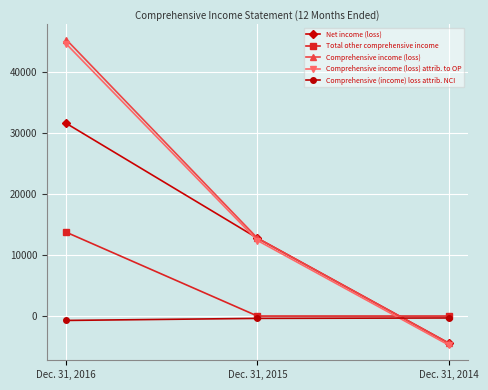

Is the value of Comprehensive income (loss) attrib. to OP at Dec. 31, 2014 greater than the value of Comprehensive (income) loss attrib. NCI at Dec. 31, 2016?

No